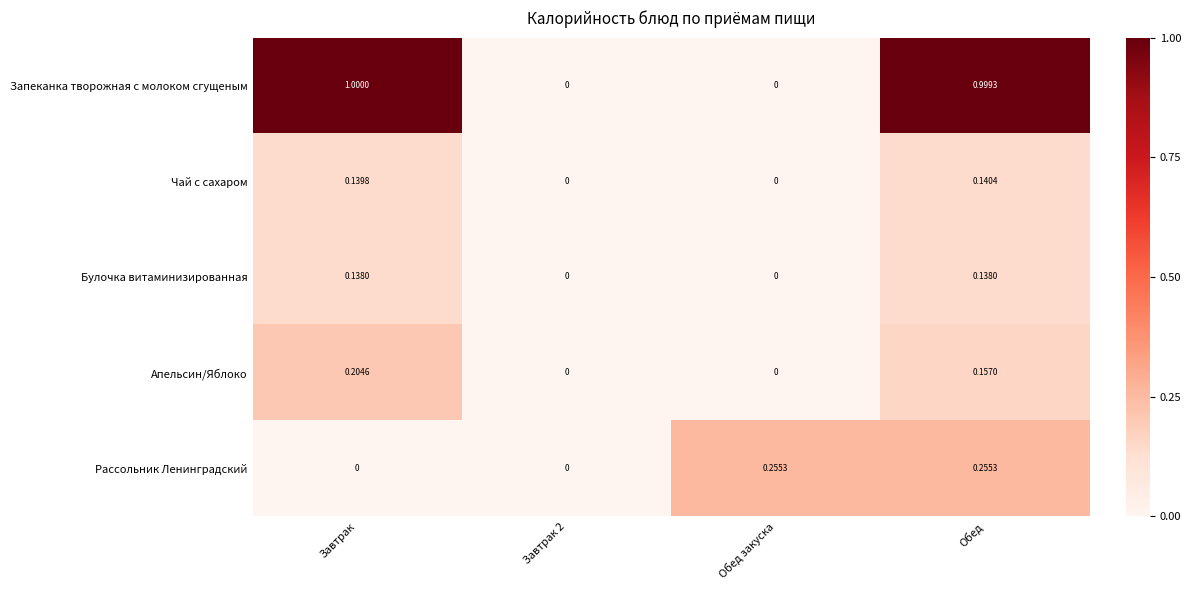

At which category is the sum across all series the highest?

Обед